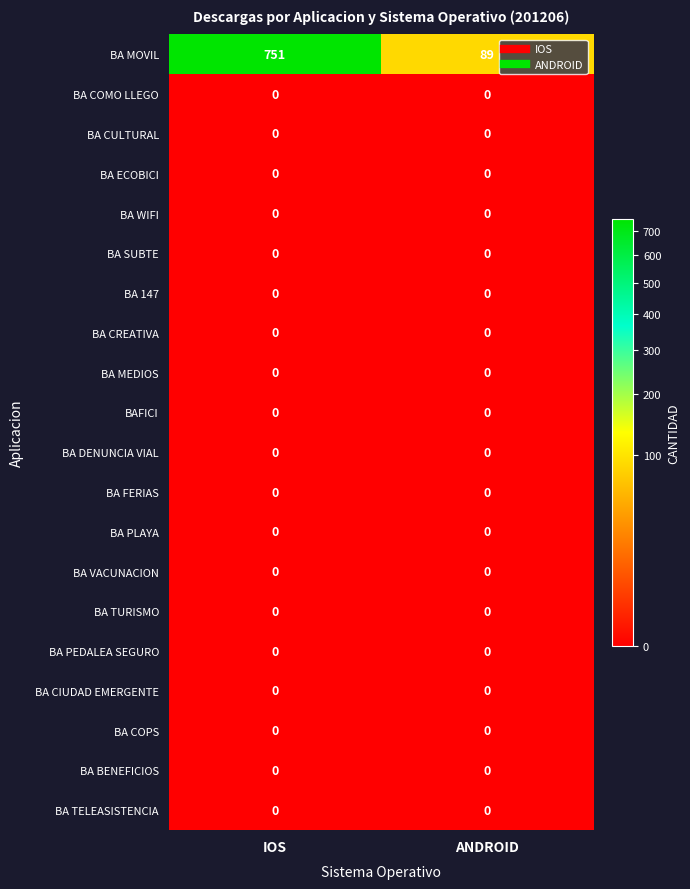

Which series has the largest total across all categories?

BA MOVIL